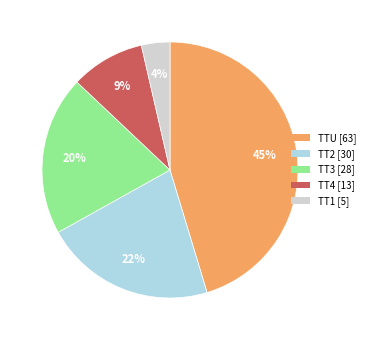

To the nearest percent, what percentage of the pie is TT2?

22%